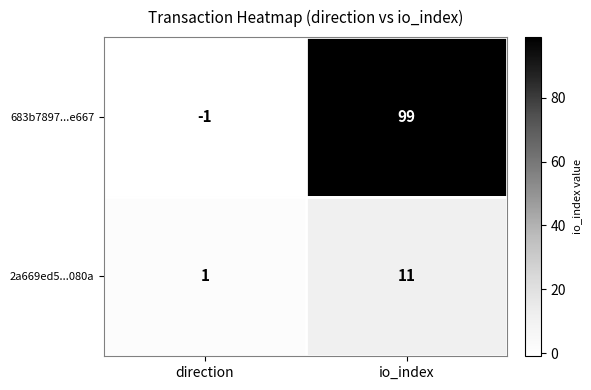

What is the greatest value displayed?

99